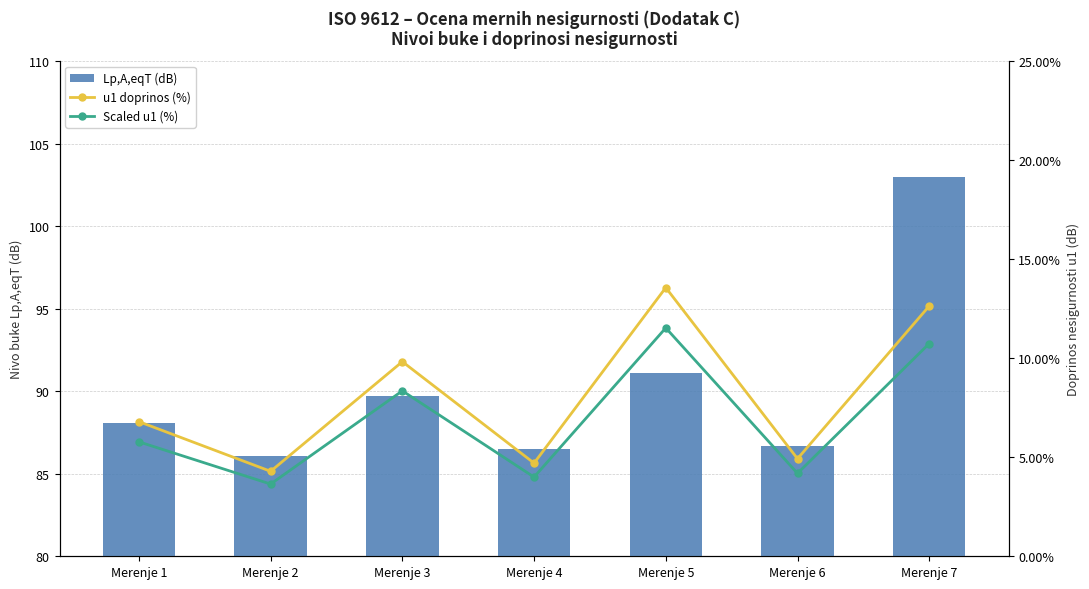

What is the approximate value of Scaled u1 (%) at Merenje 1?

5.8